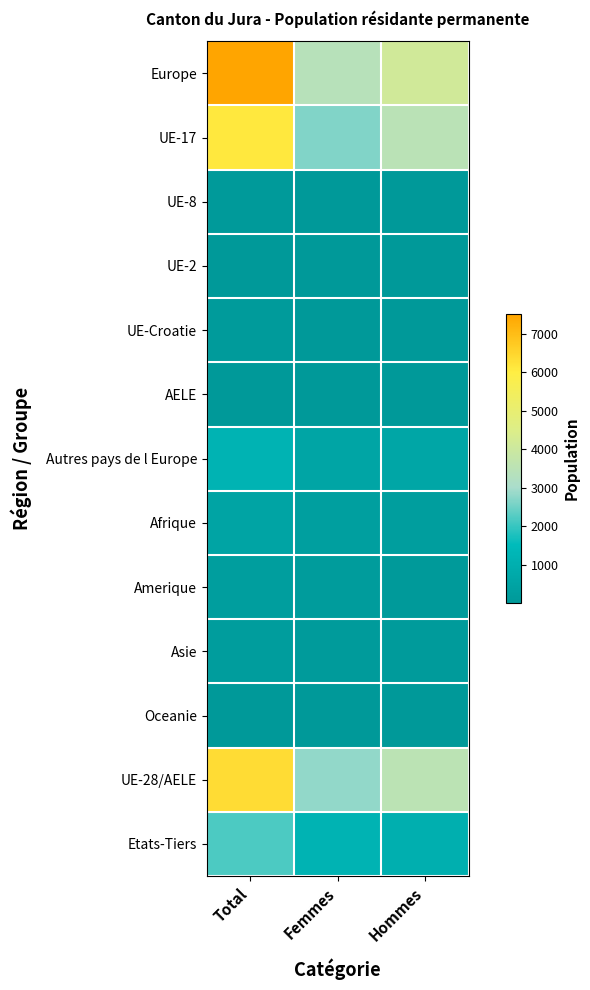

At how many categories does at least one series exceed 6616?

1